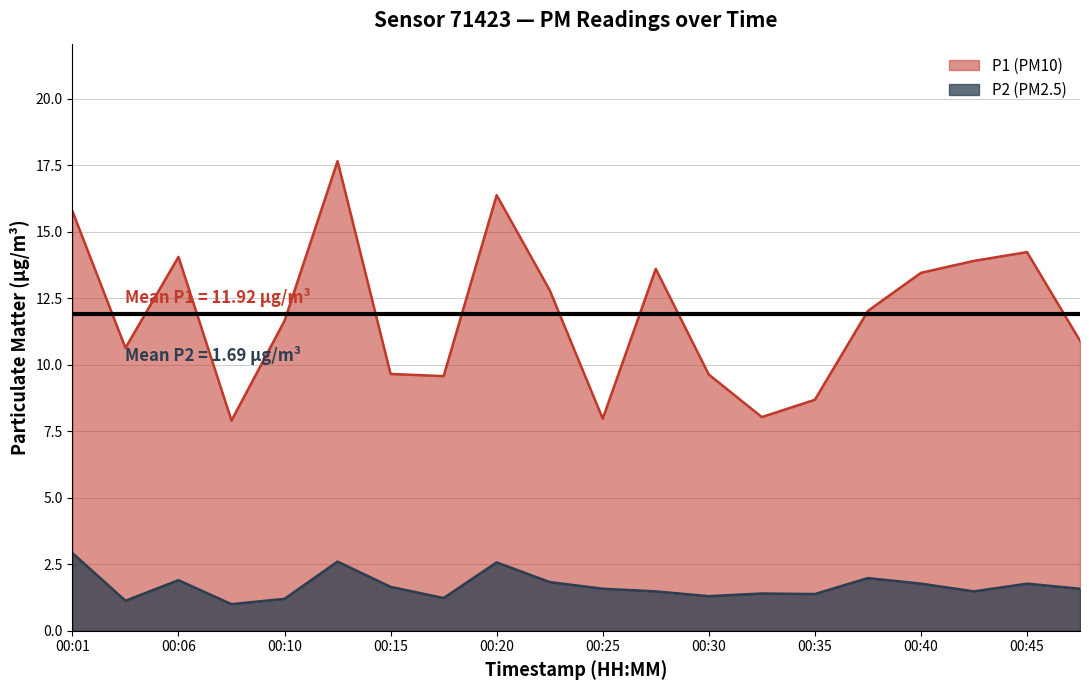

What is the approximate value of P2 at 00:18?

1.2